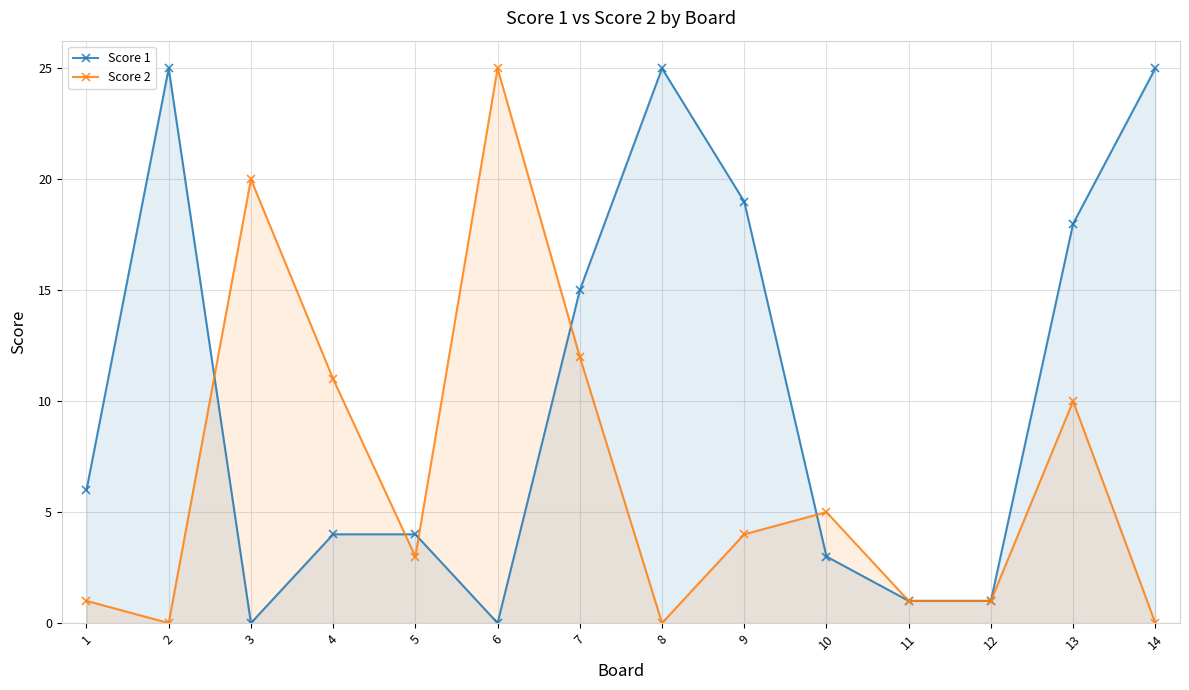

Is the value of Score 1 at 7 greater than the value of Score 2 at 4?

Yes